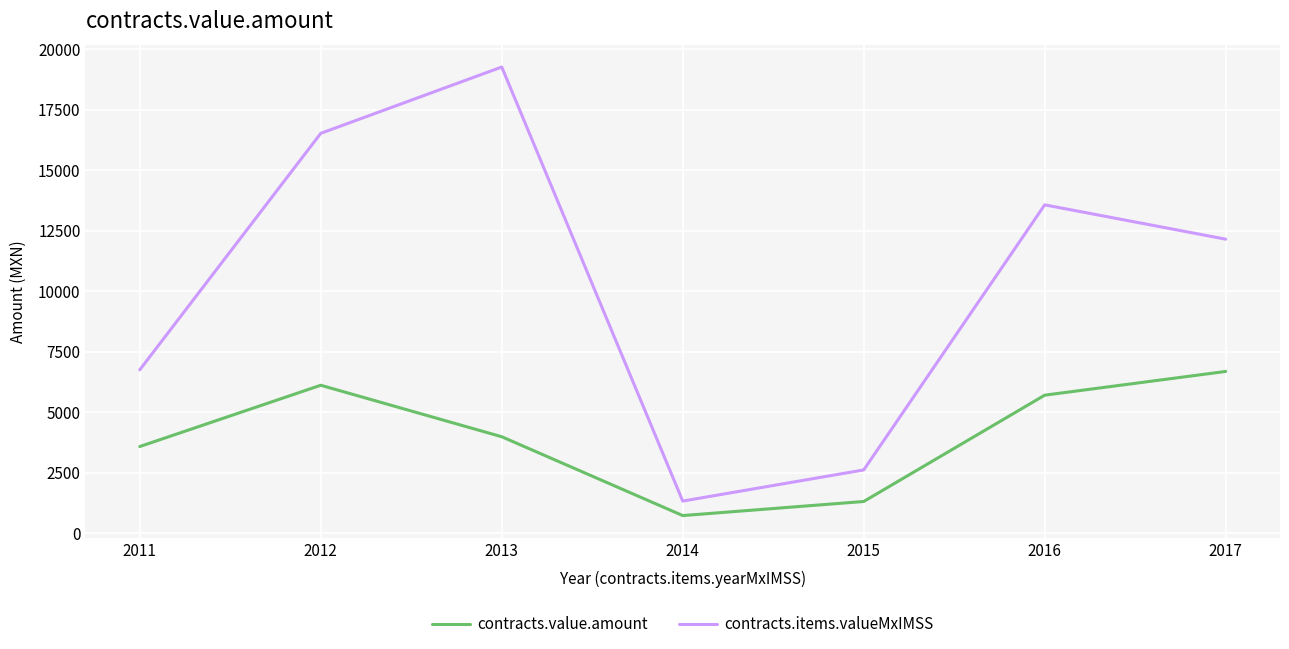

At which category is the sum across all series the highest?

2013